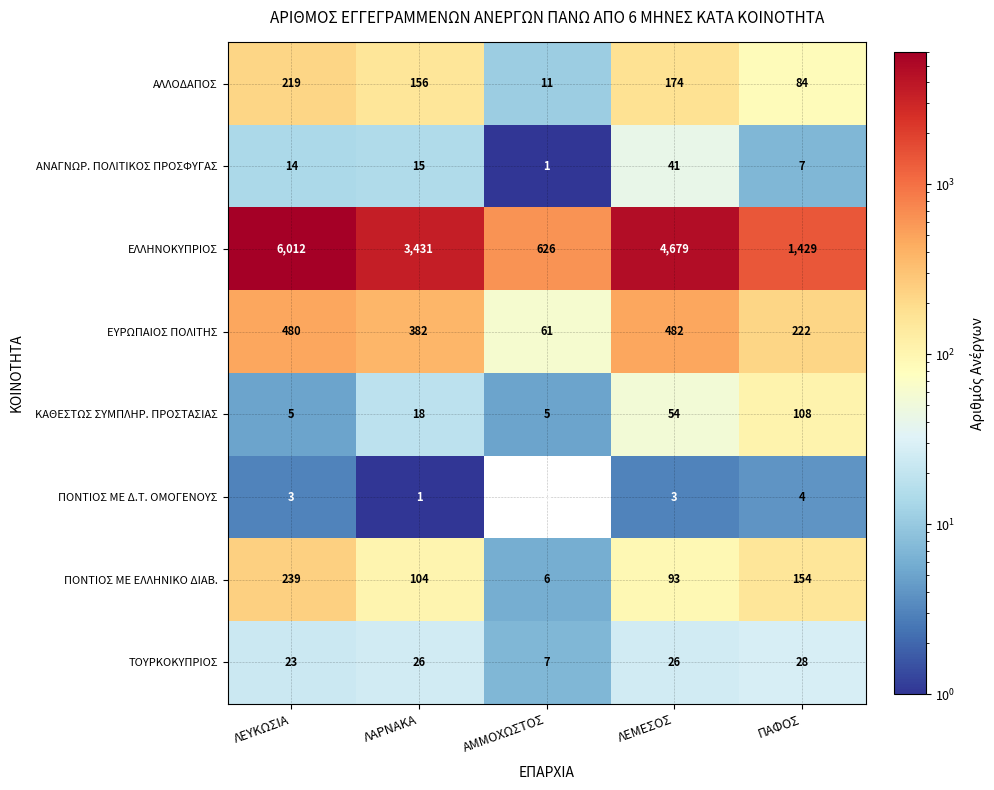

What is the average value of the ΑΝΑΓΝΩΡ. ΠΟΛΙΤΙΚΟΣ ΠΡΟΣΦΥΓΑΣ series?

16